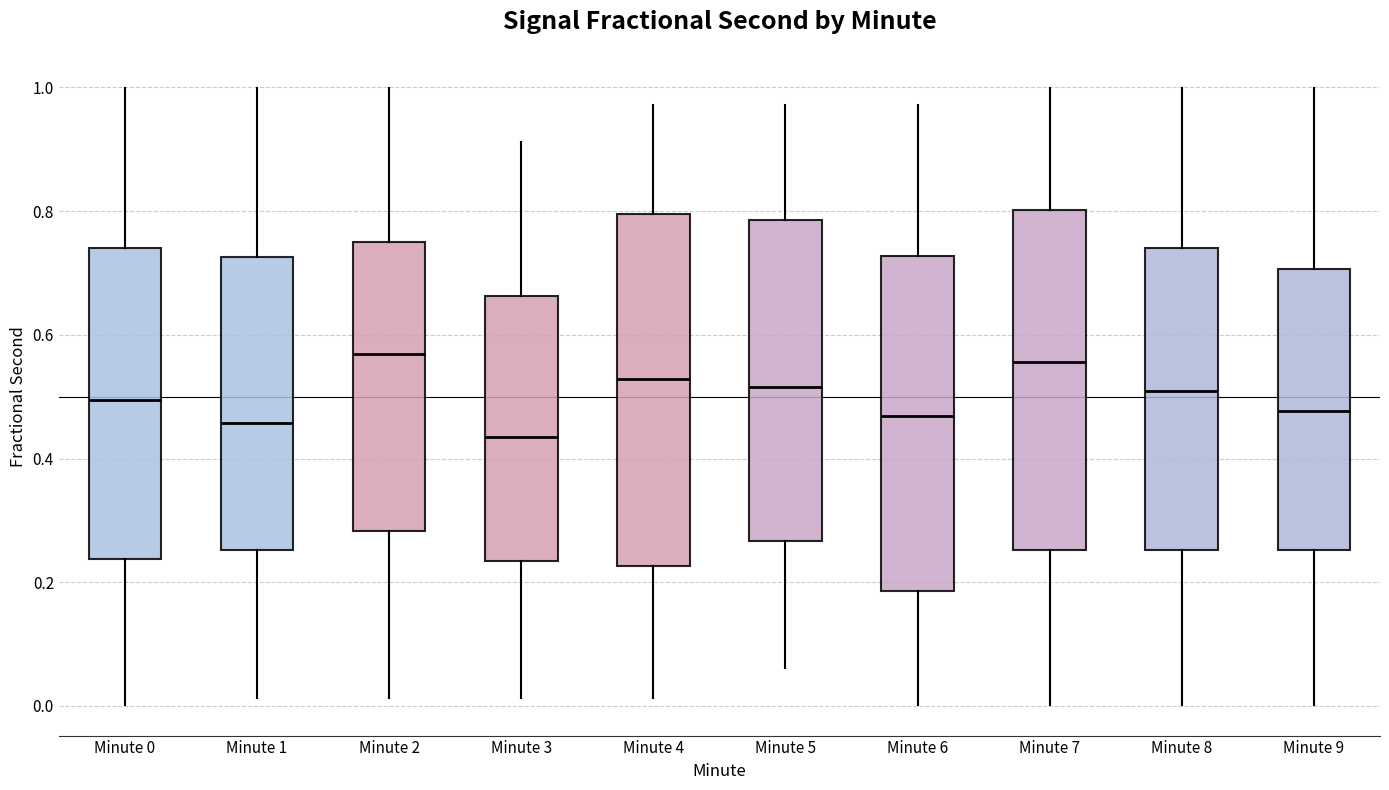

Where does the median line of the box for Minute 6 sit on the y-axis? The values are not printed on the chart, so give them approximately, as read against the axis.

0.46